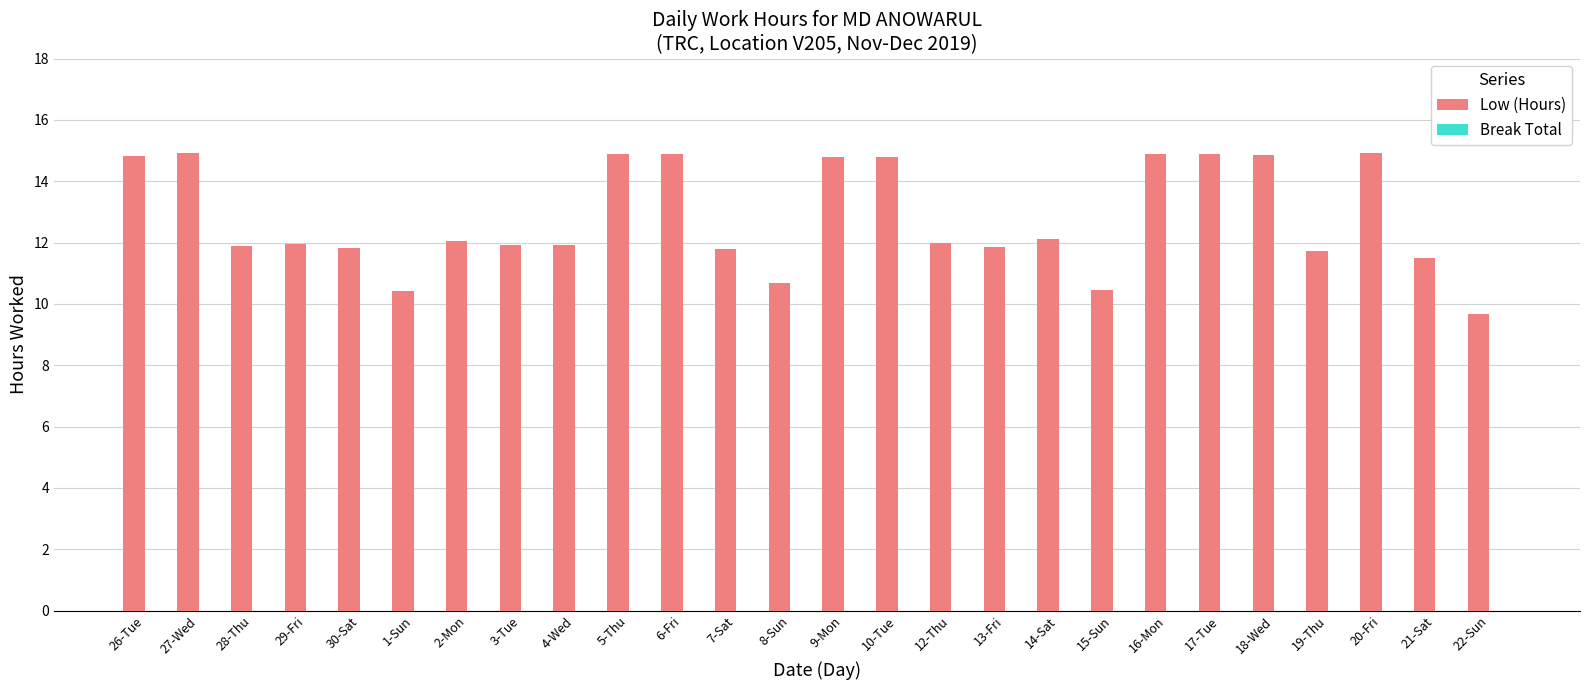

What is the maximum value shown in the chart?

14.9